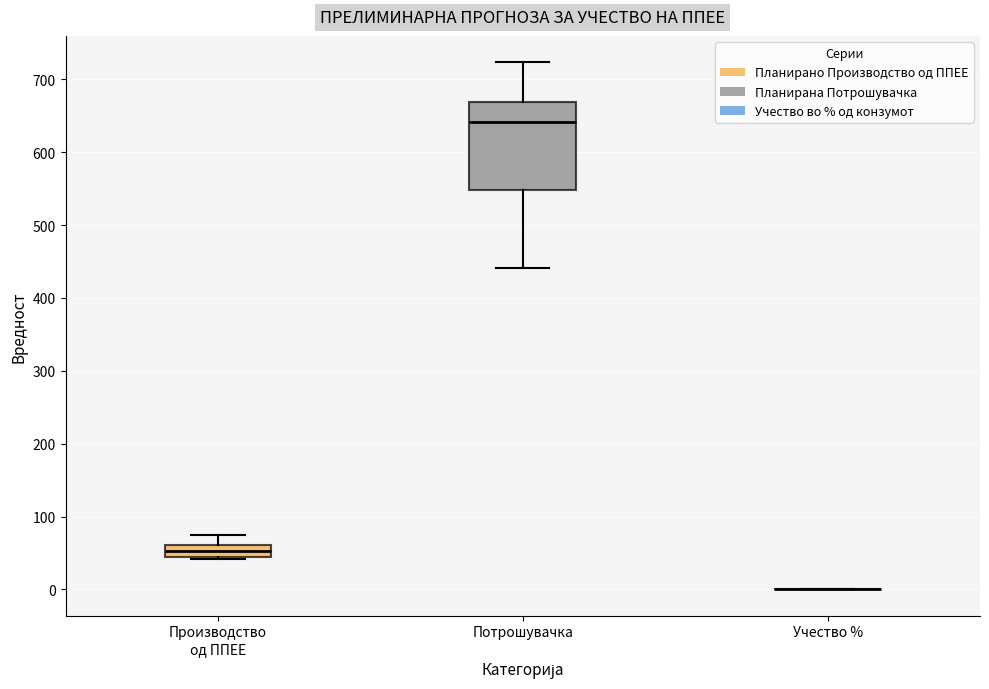

Which box is the tallest, from its lower edge to its upper edge?

Потрошувачка